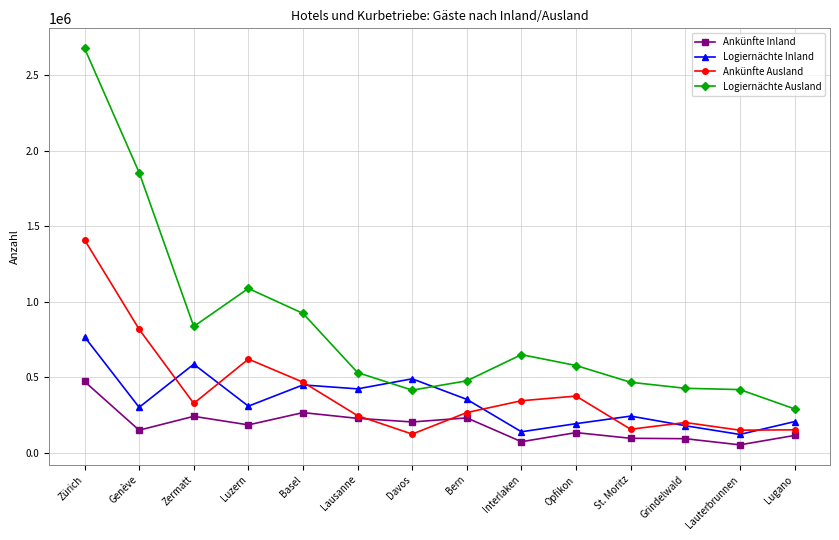

Which category has the lowest value in the Logiernächte Ausland series?

Lugano